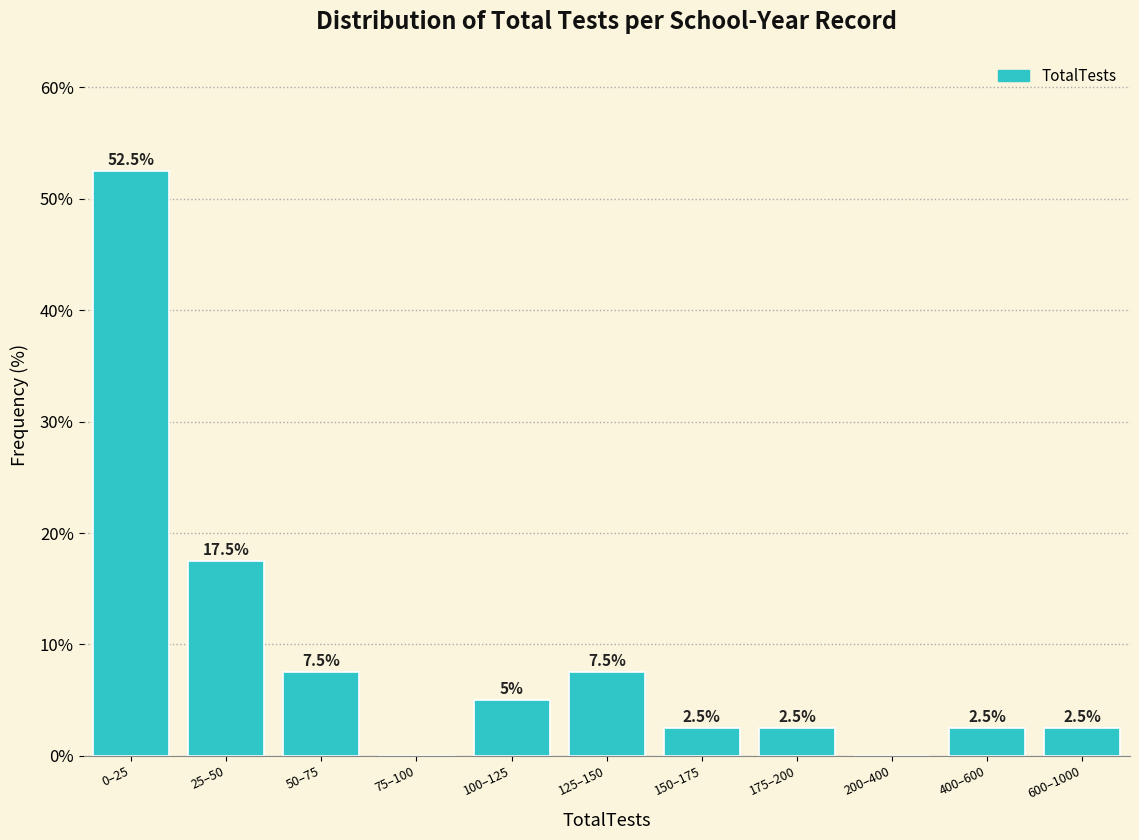

What is the sum of all values?

100.0